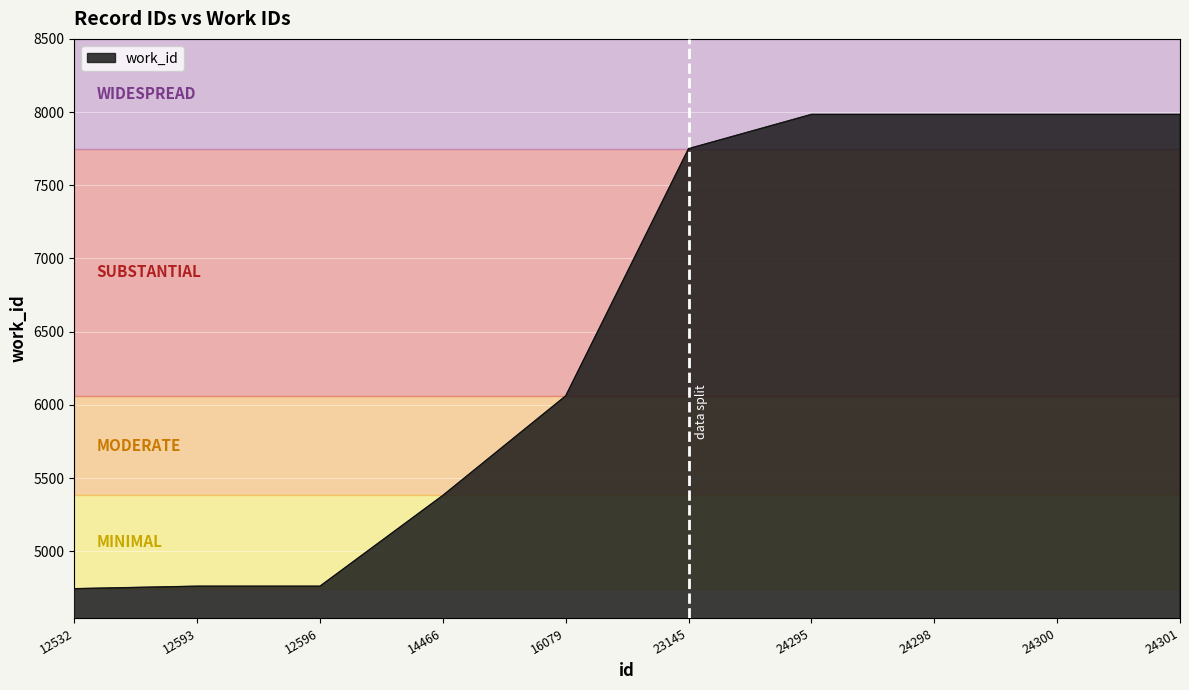

What is the minimum value shown in the chart?

4744